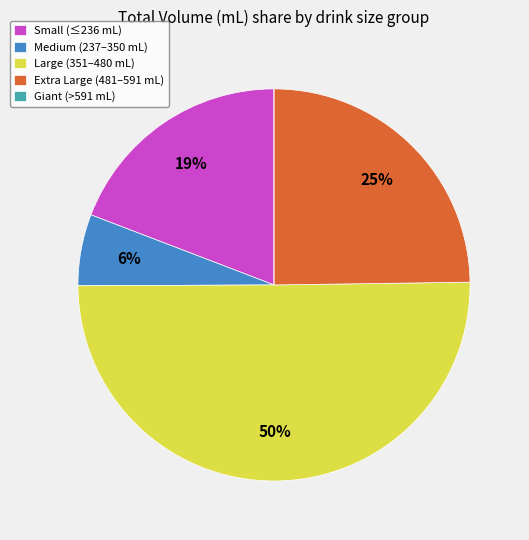

To the nearest percent, what percentage of the pie is Medium (237–350 mL)?

6%